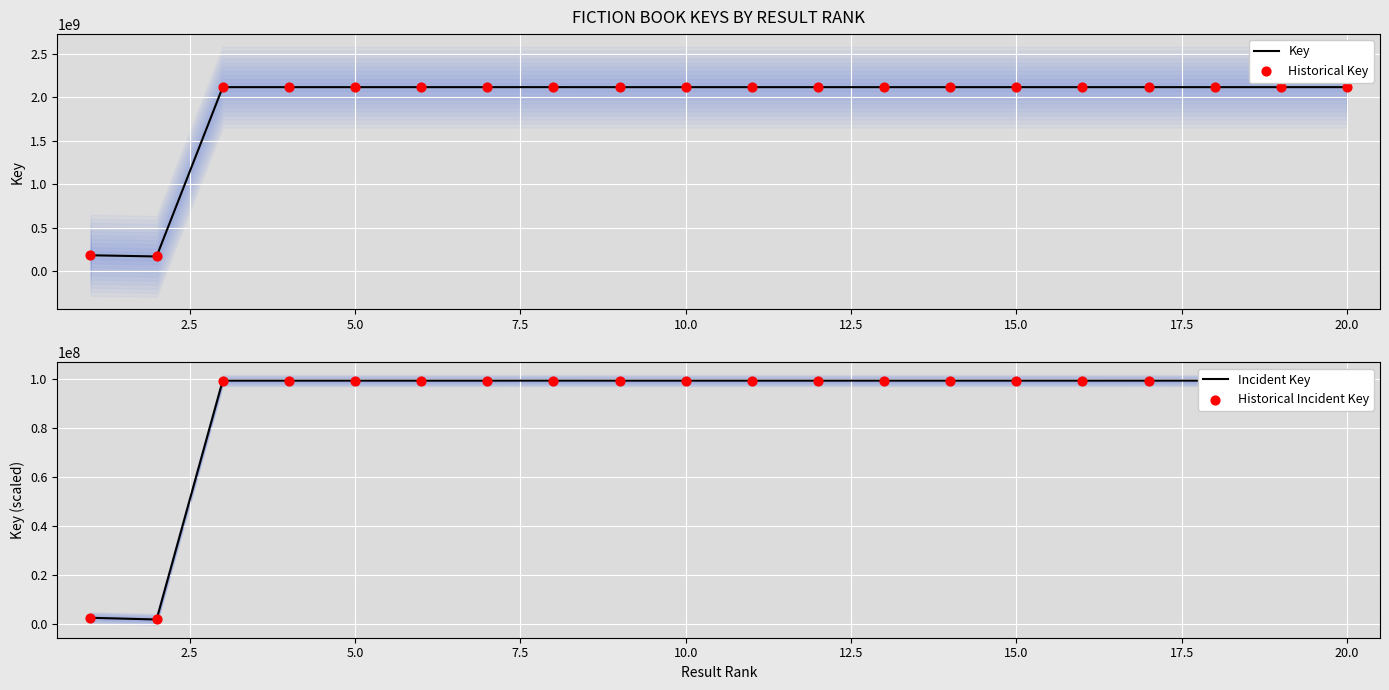

Which series has the largest Y range (max minus min)?

Key